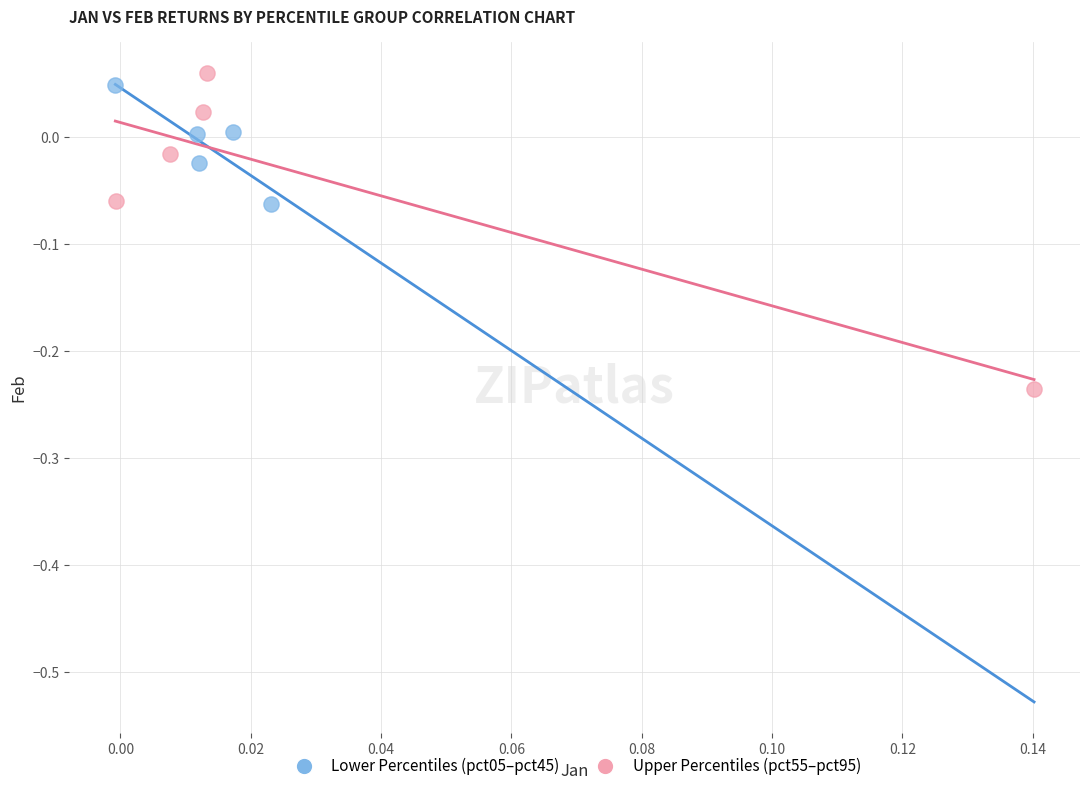

Which series has the largest Y range (max minus min)?

Upper Percentiles (pct55–pct95)